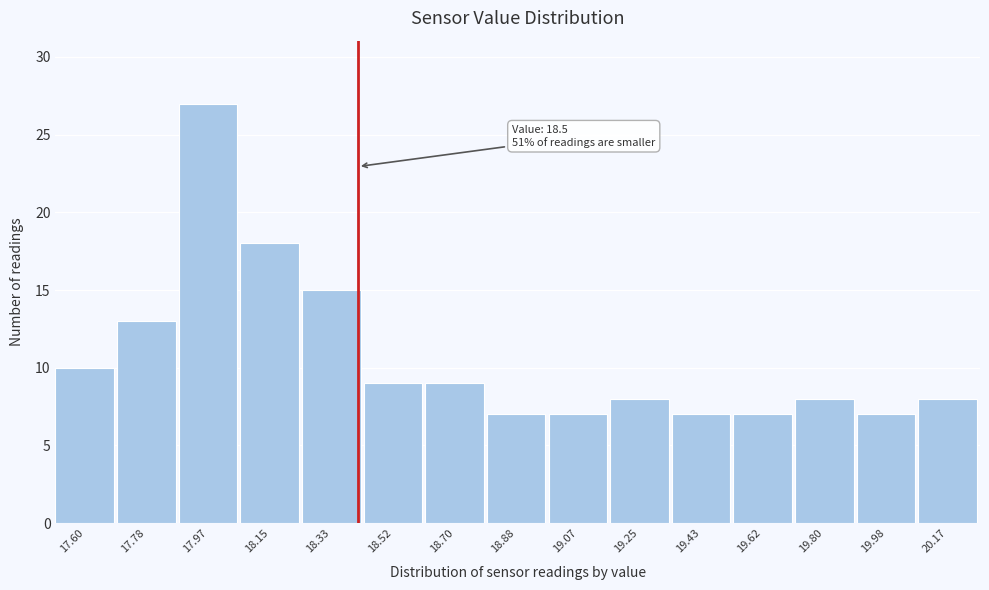

Reading right to left, what are all the values shown in this chart?

20.17=8	19.98=7	19.80=8	19.62=7	19.43=7	19.25=8	19.07=7	18.88=7	18.70=9	18.52=9	18.33=15	18.15=18	17.97=27	17.78=13	17.60=10